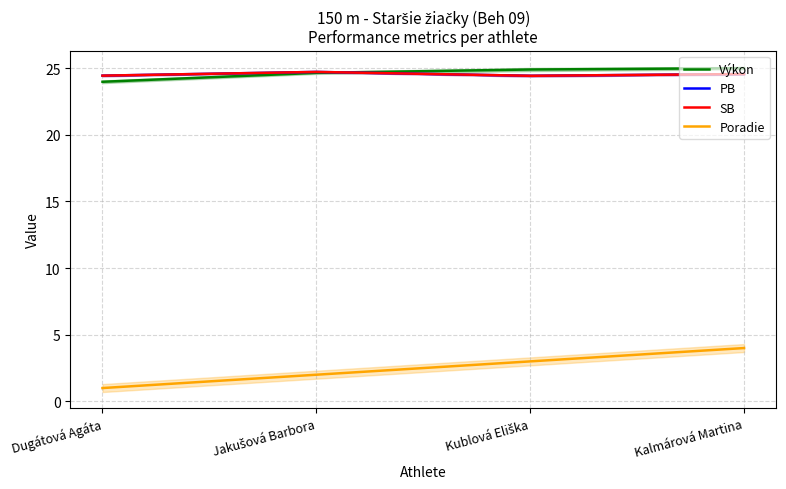

What is the difference between the maximum and minimum values in the SB series?

0.3